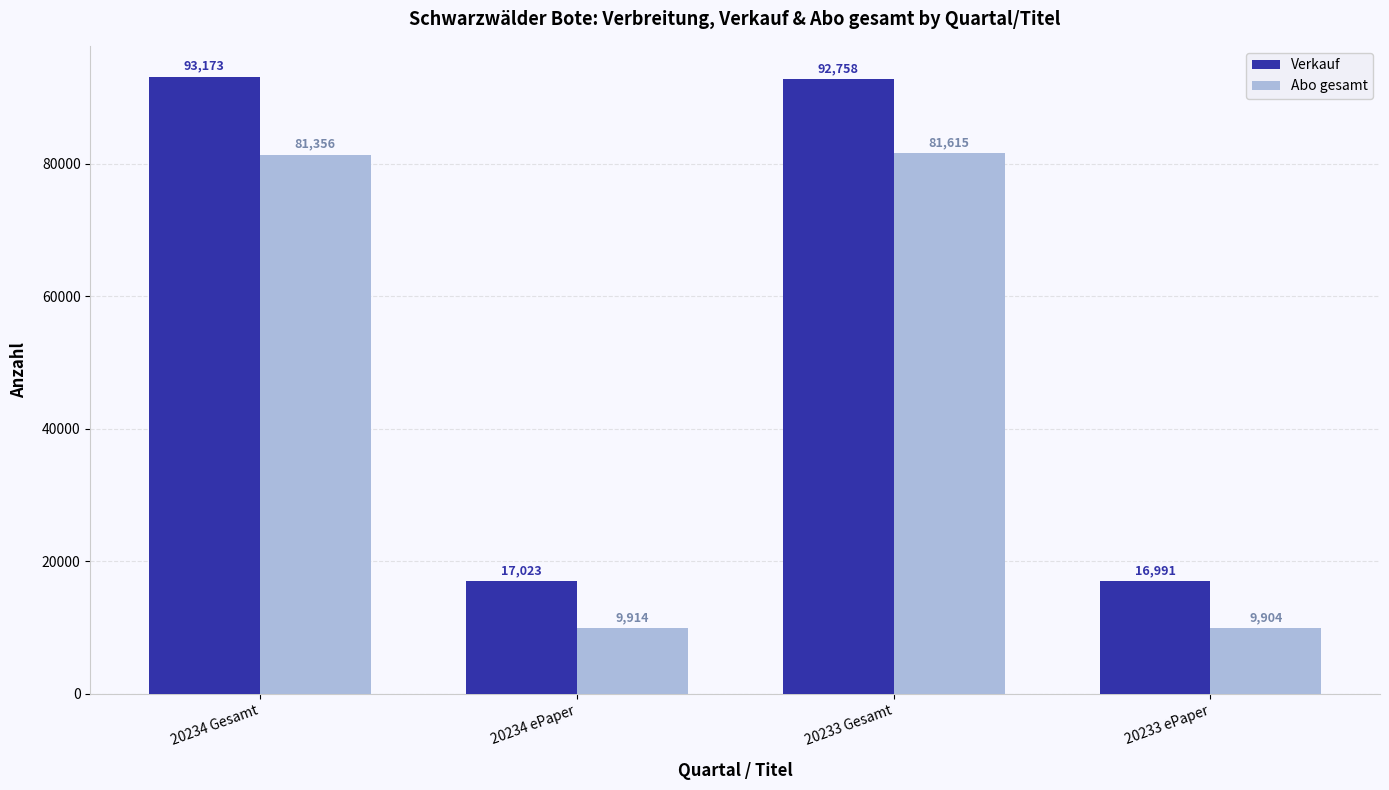

Are the bars grouped side by side (vs. stacked)?

Yes